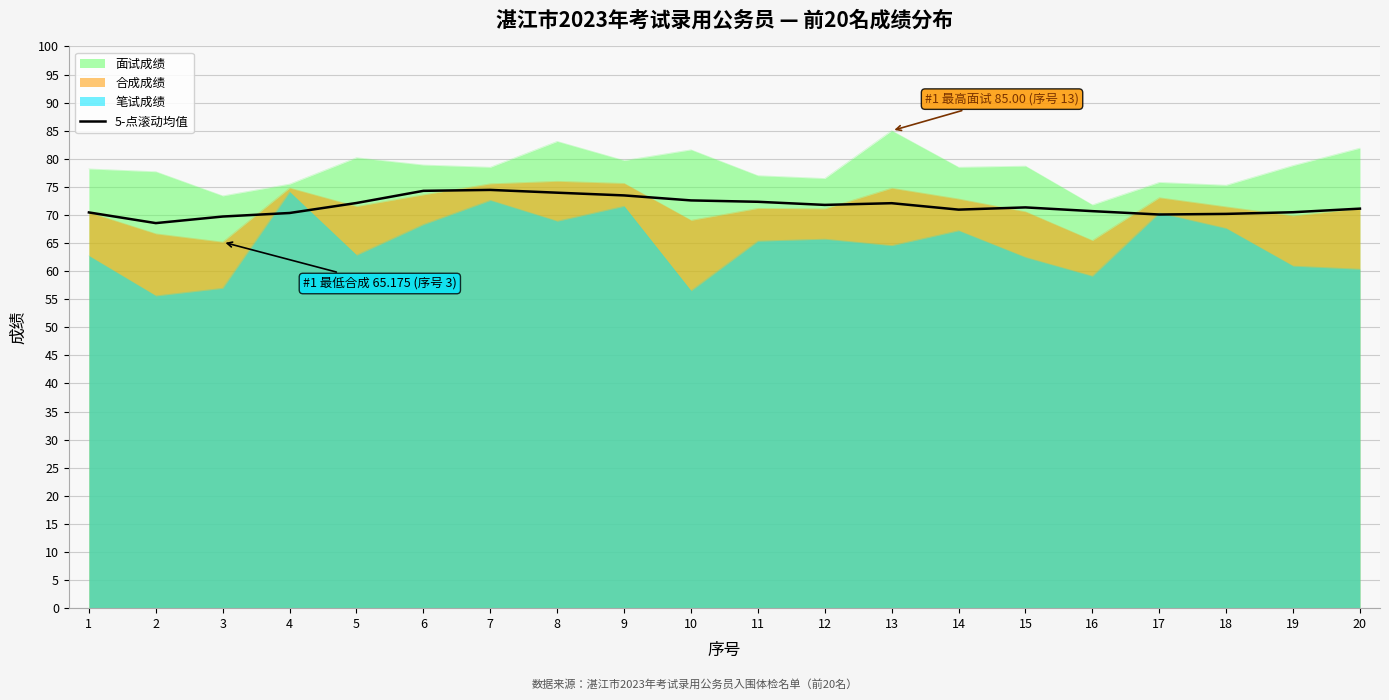

At which category does the chart reach its minimum across all series?

2